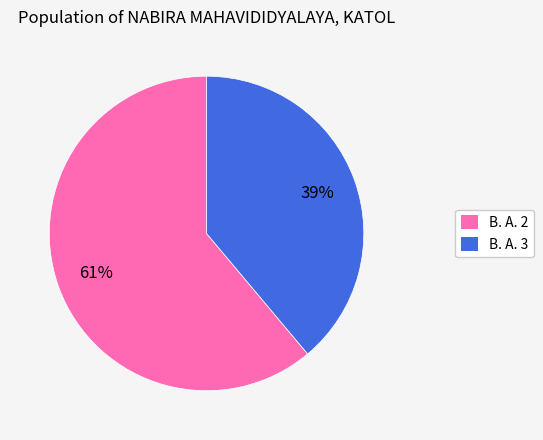

Which has a higher value, B. A. 2 or B. A. 3?

B. A. 2